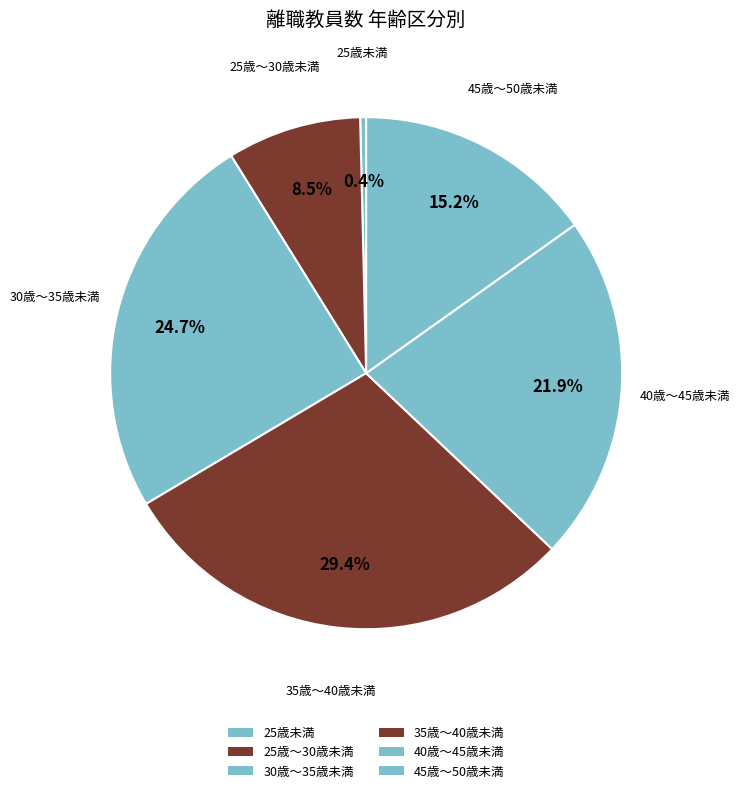

What percentage is the 35歳～40歳未満 slice, to the nearest percent?

29%